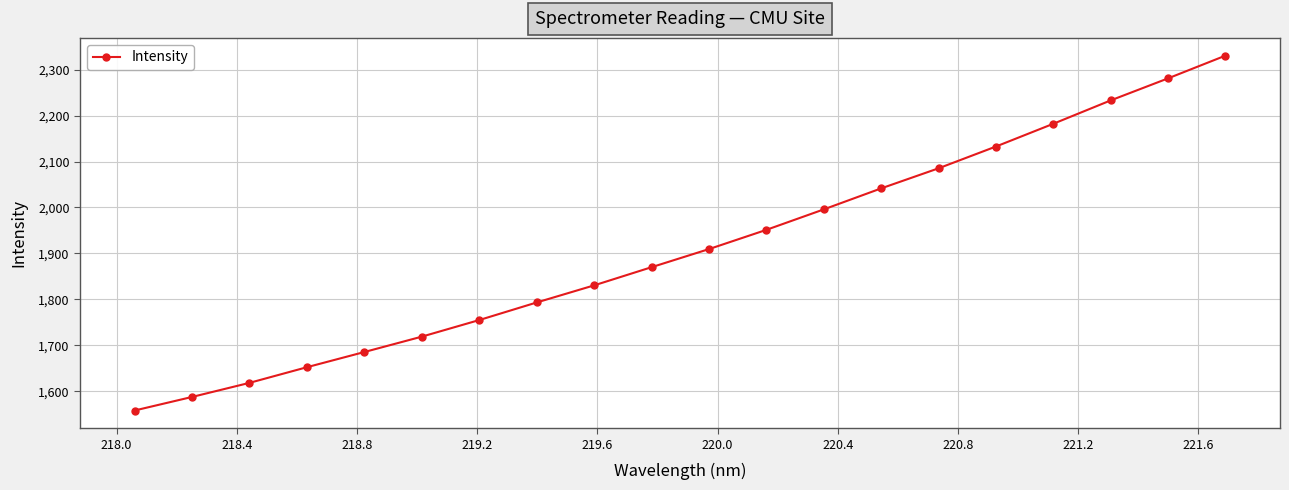

What is the value of the 19th point from the left?

2281.2